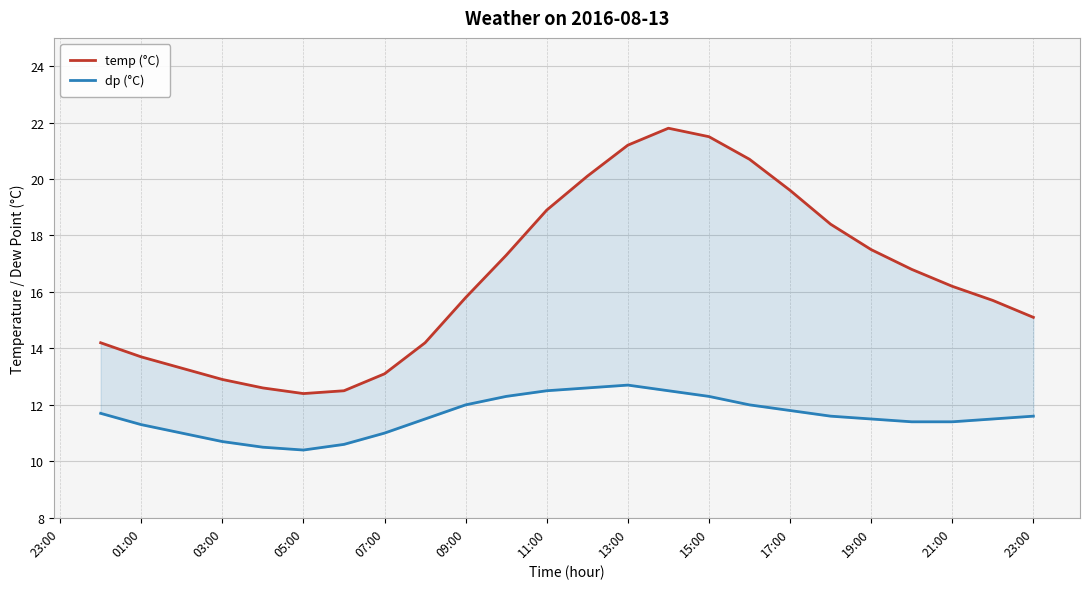

What is the sum of all temp (°C) values?

395.5